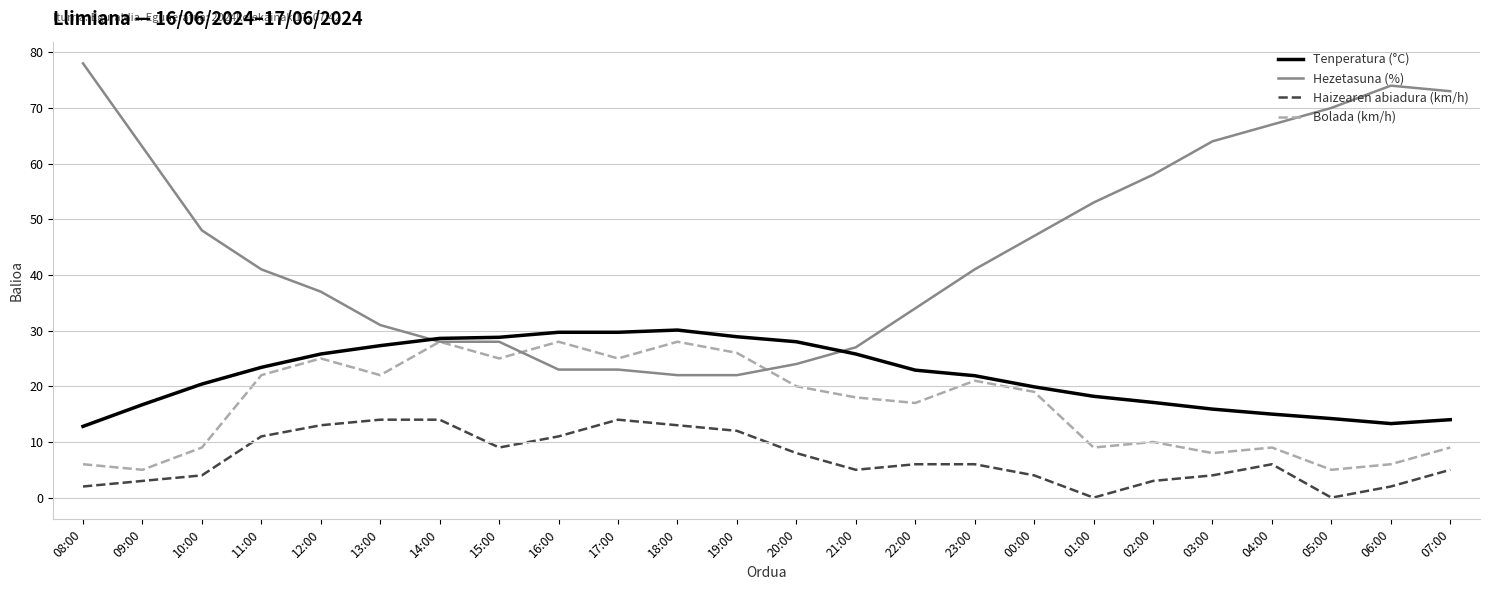

The value of Hezetasuna (%) at 03:00 is 27.6. True or false?

False